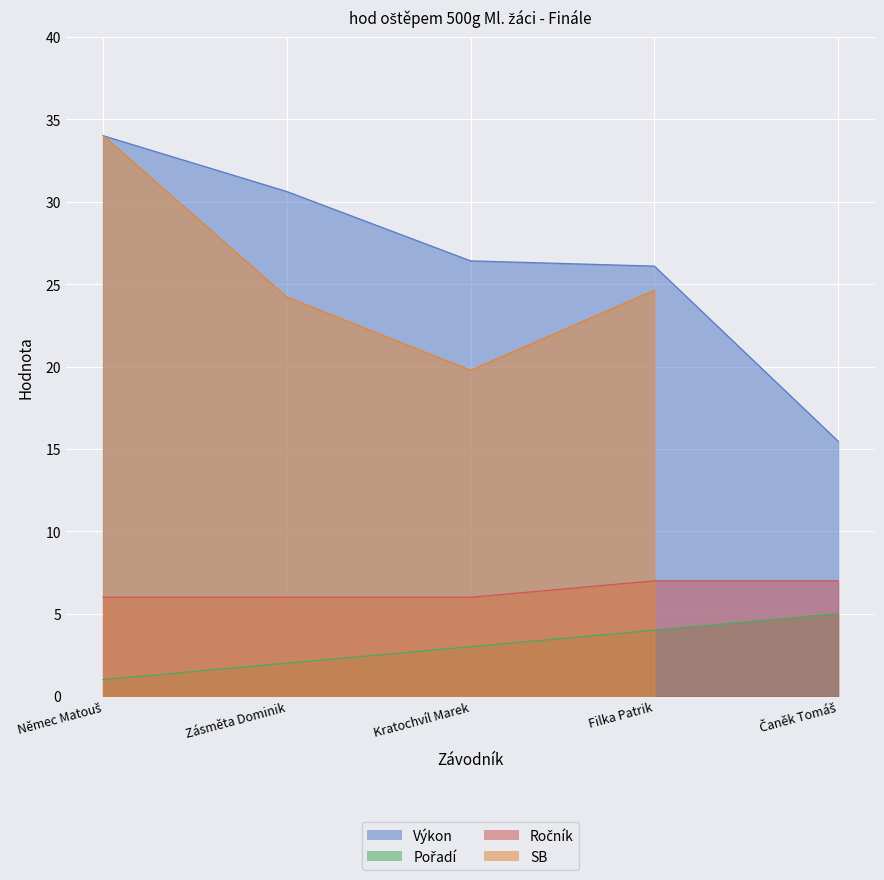

True or false: Pořadí has a value of 8.0 at Čaněk Tomáš.

False